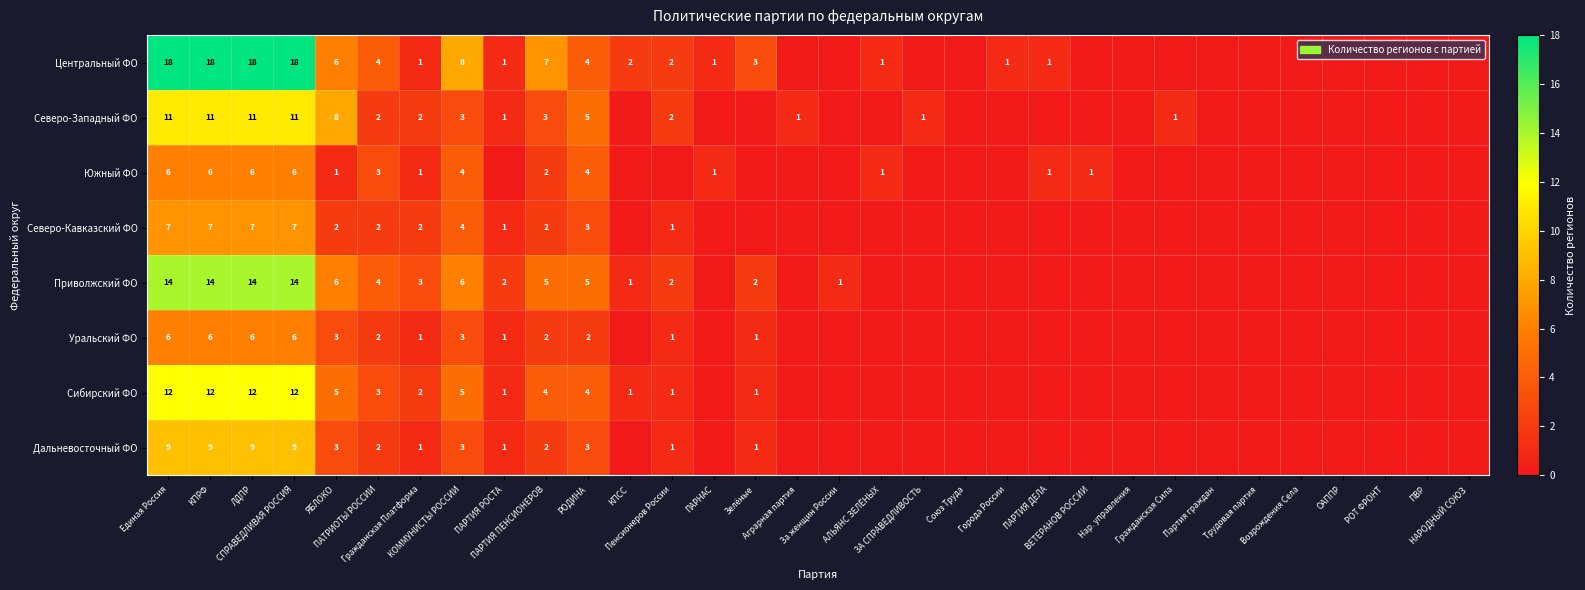

At which category is the sum across all series the highest?

Единая Россия